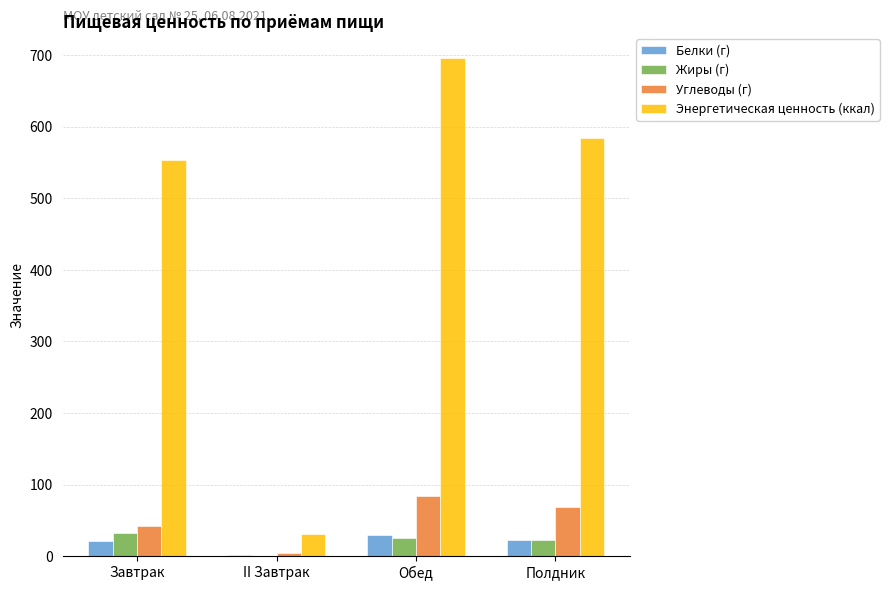

What is the sum of all Энергетическая ценность (ккал) values?

1864.5